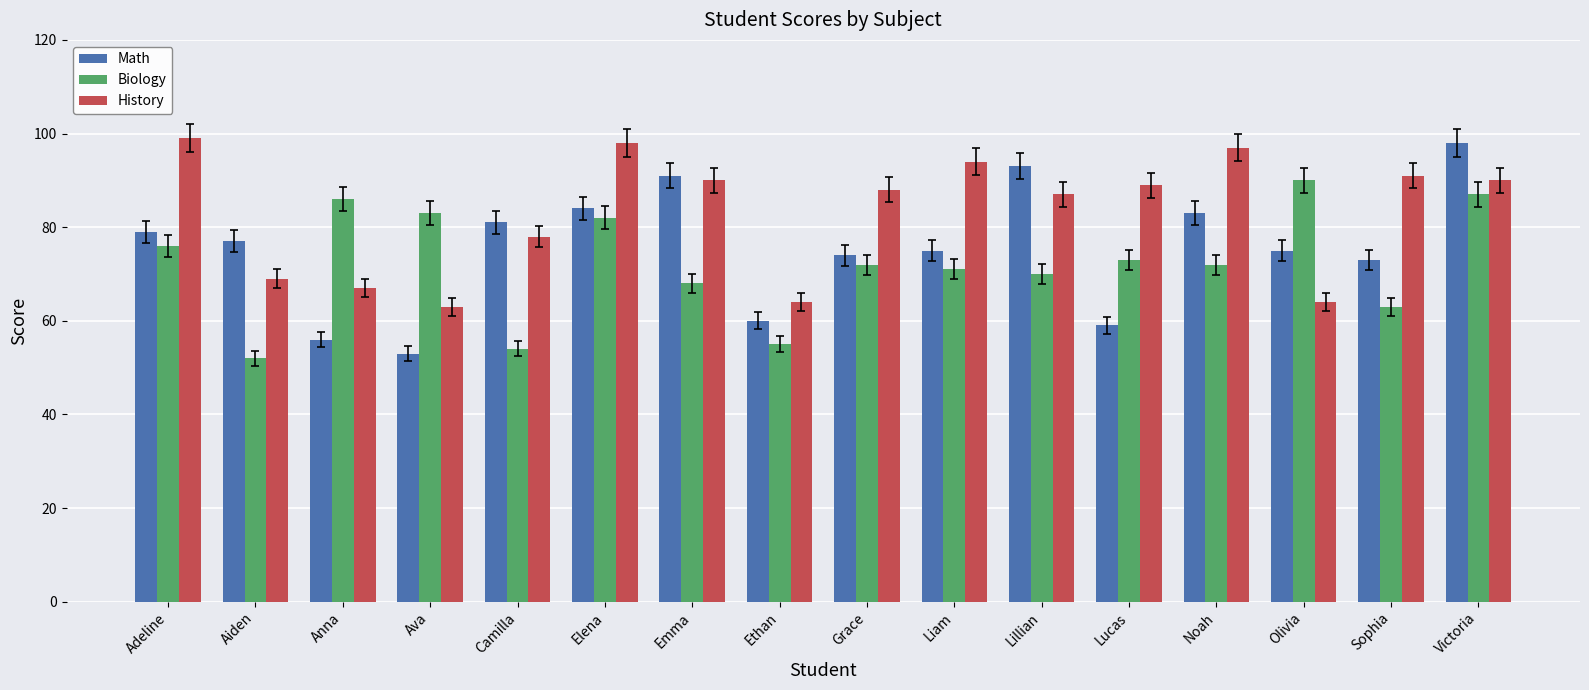

List the series in order of their overall mean, lowest first.

Biology, Math, History